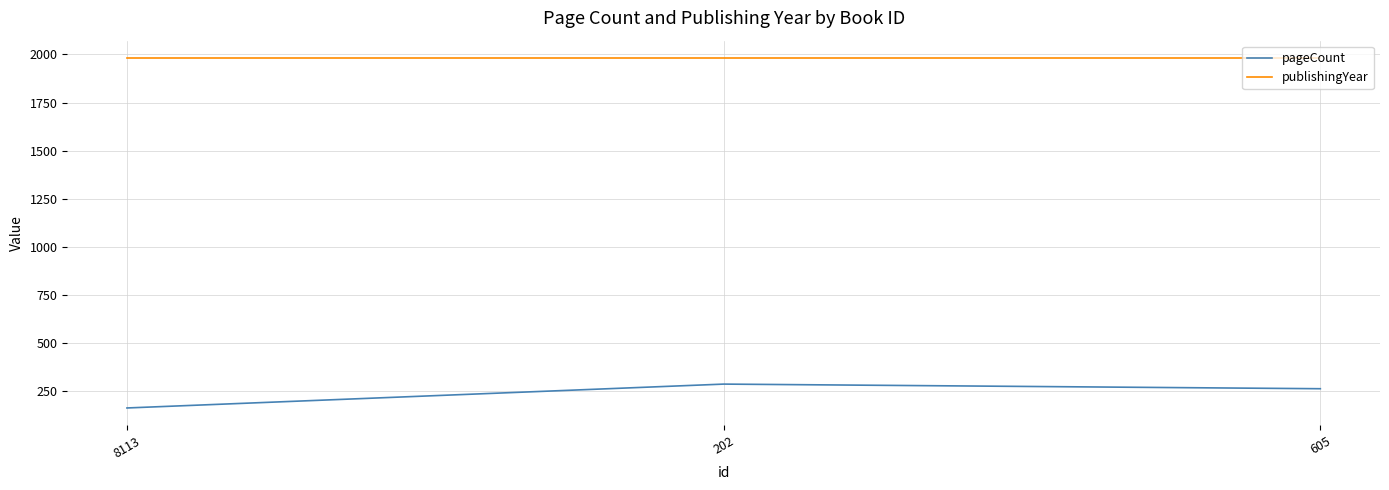

What are all the series names shown in the legend?

pageCount, publishingYear